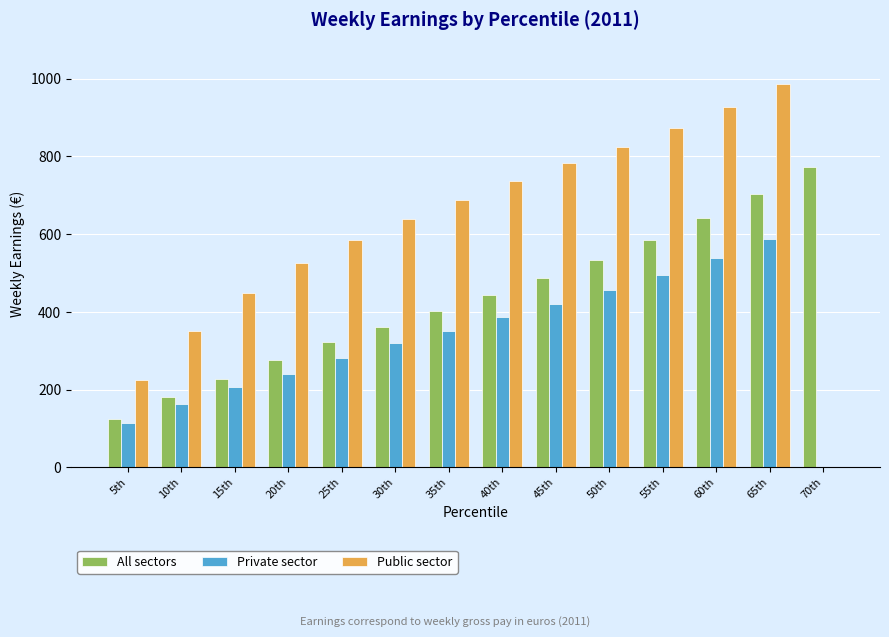

What is the sum of the Public sector values at 25th and 70th?

585.0